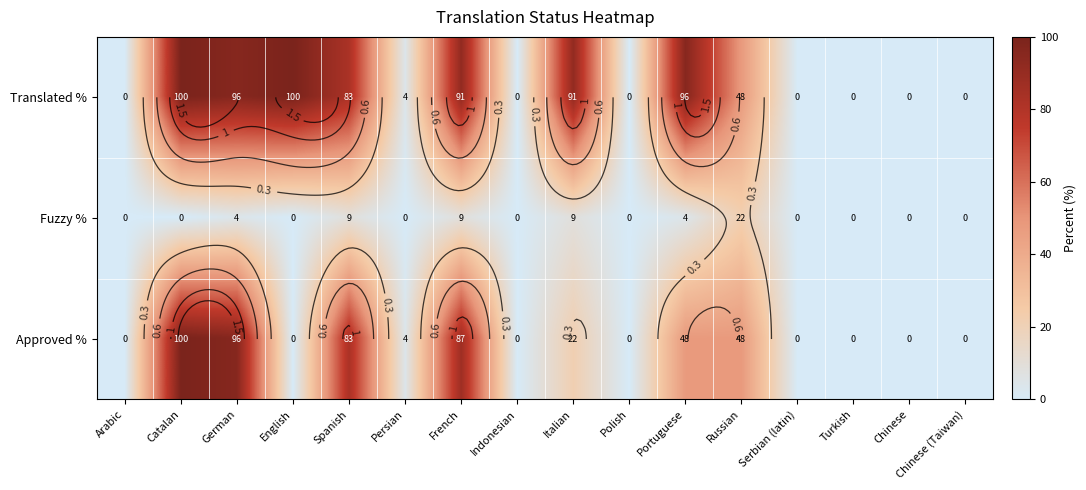

What is the approximate value of Translated % at French?

91.3